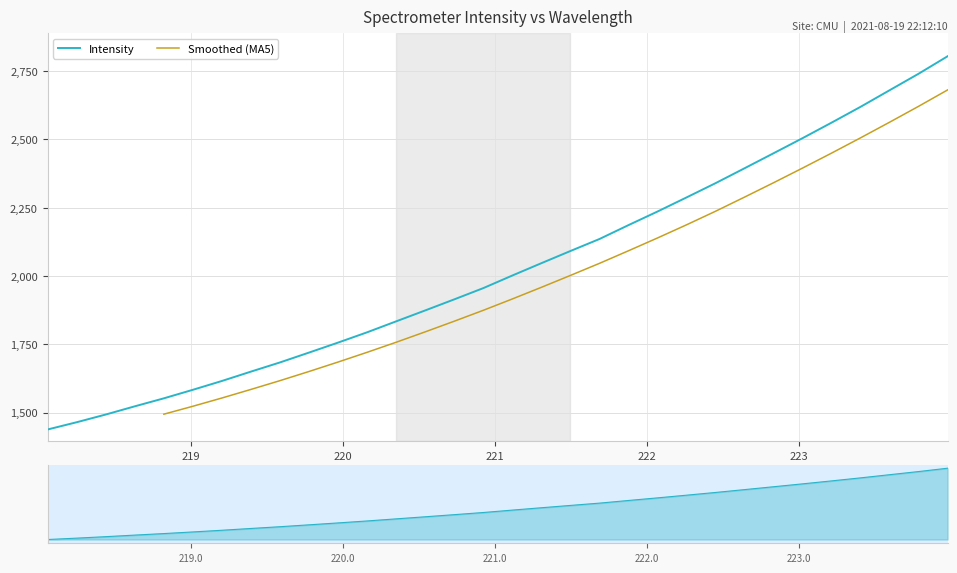

Reading left to right, list all the values displayed in this chart.

1438.2	1464.8	1493.0	1523.1	1552.3	1583.6	1615.9	1650.2	1683.8	1719.9	1756.4	1794.1	1834.2	1874.2	1914.6	1955.8	2001.9	2047.0	2091.6	2135.4	2186.3	2236.0	2287.6	2339.8	2394.4	2449.3	2504.6	2561.4	2619.3	2679.9	2740.3	2804.3